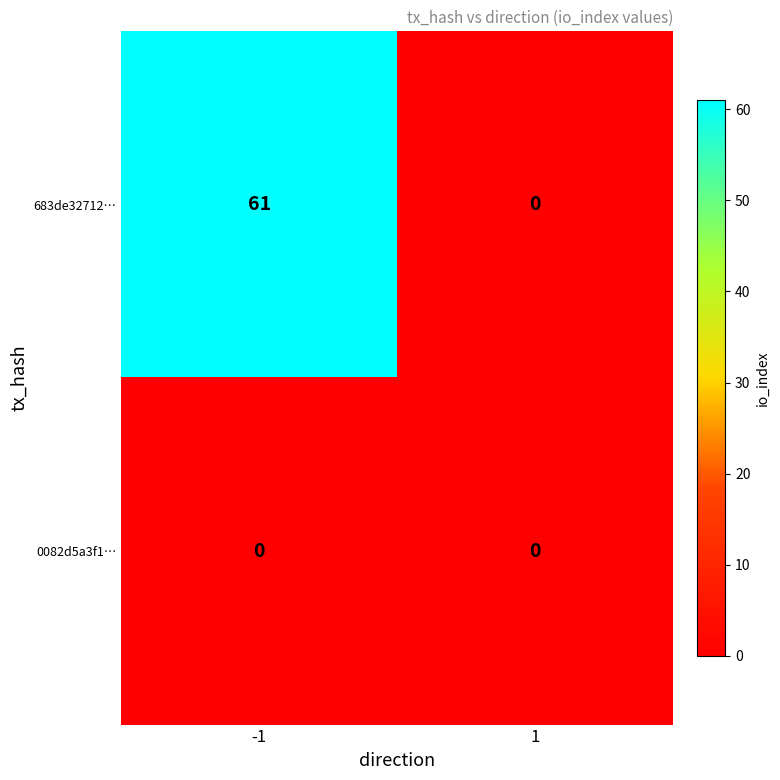

List the series in order of their overall mean, highest first.

683de32712…, 0082d5a3f1…